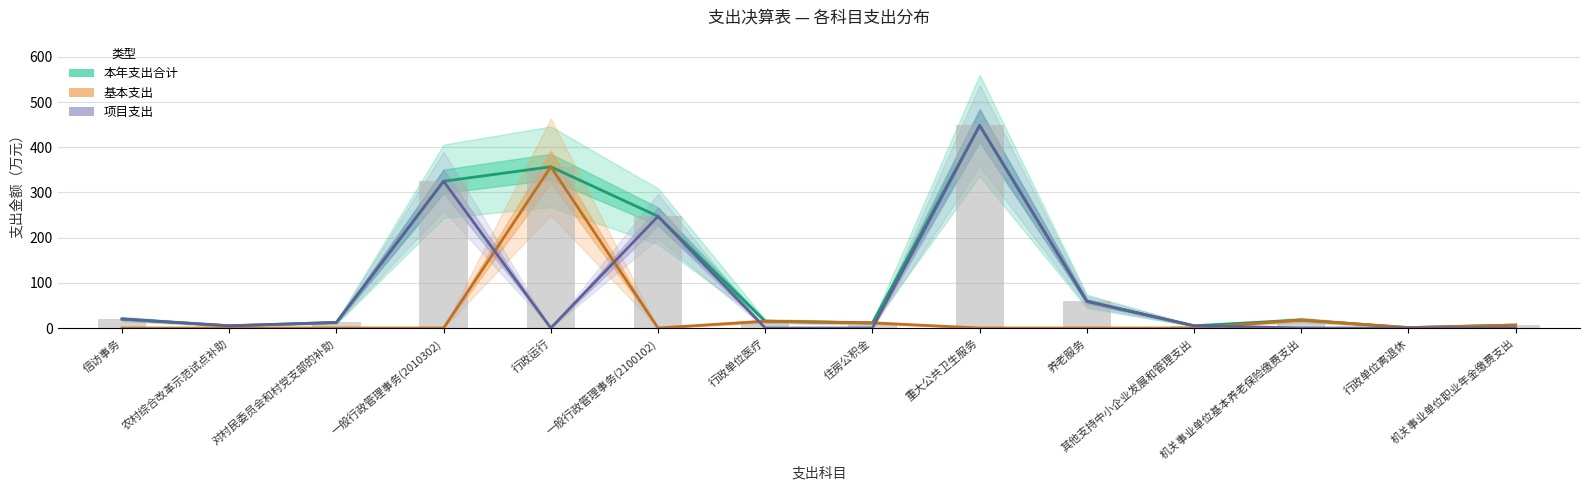

True or false: 本年支出合计 has a value of 100.8 at 一般行政管理事务(2100102).

False